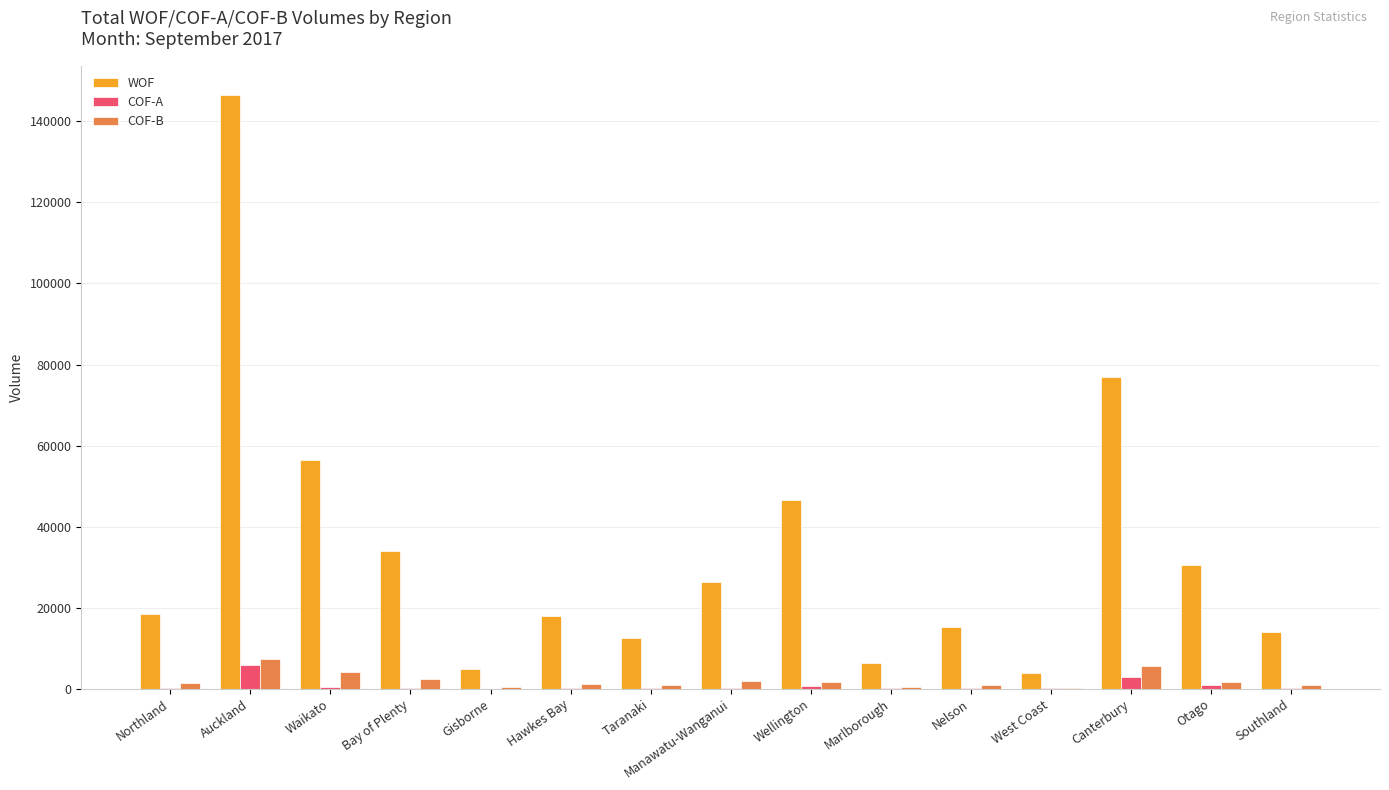

The COF-A series shows 277 at Bay of Plenty. True or false?

True